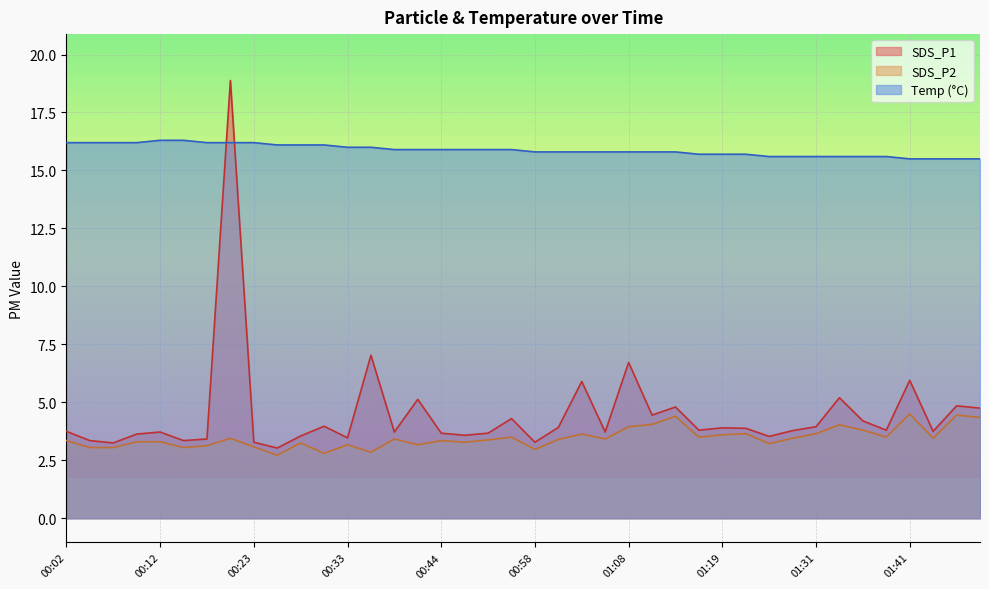

The value of Temp at 01:03 is 6.2. True or false?

False